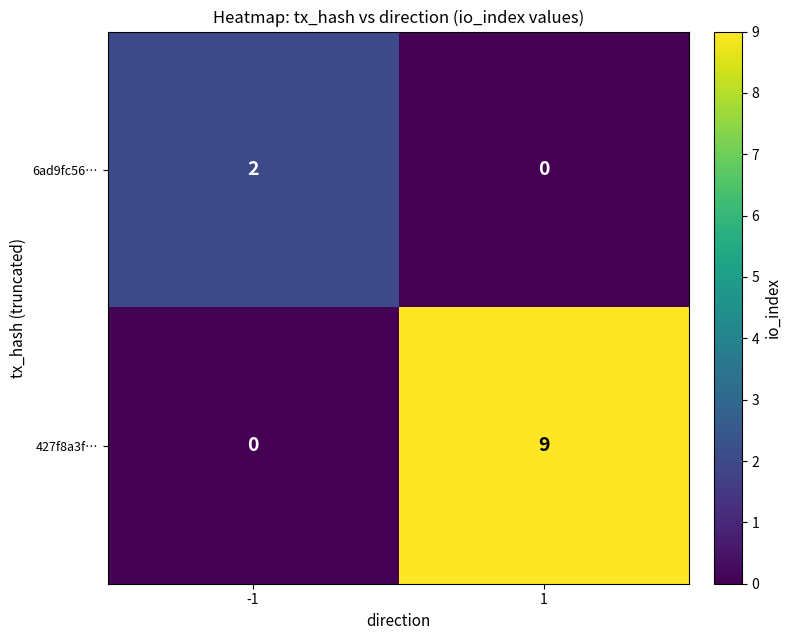

How many categories are shown in the chart?

2